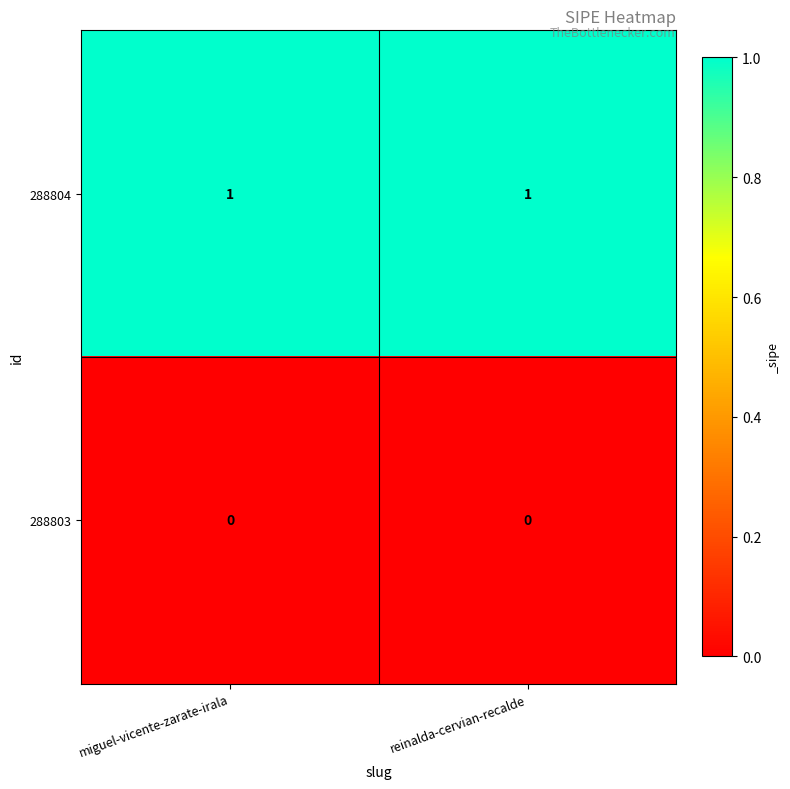

How many categories are shown in the chart?

2